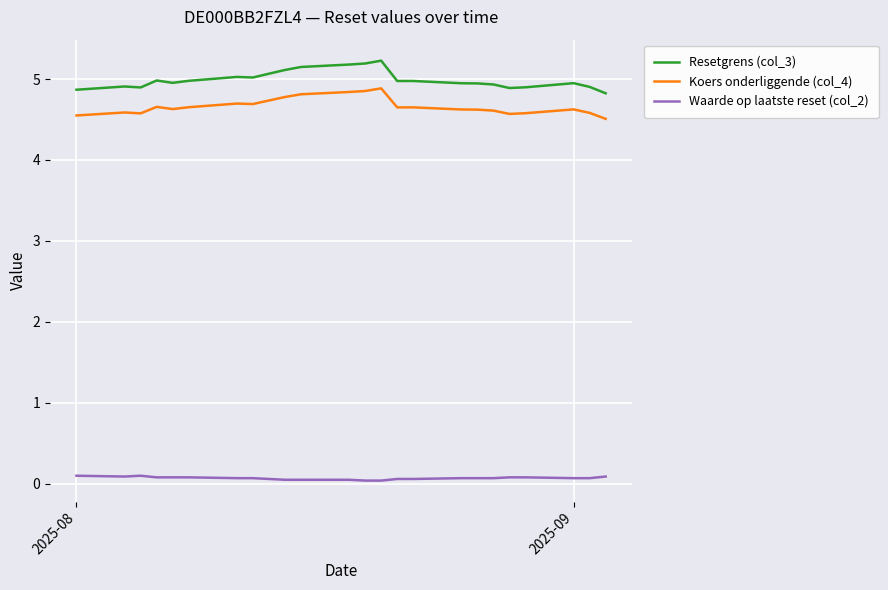

Which series has the largest range (max minus min)?

Resetgrens (col_3)